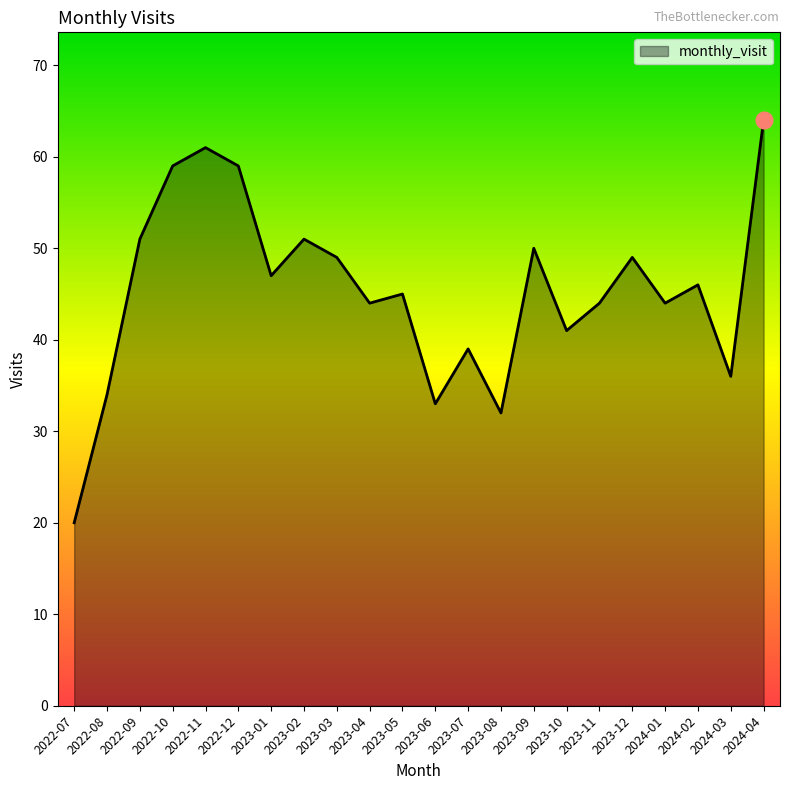

The value at 2024-02 is 77. True or false?

False